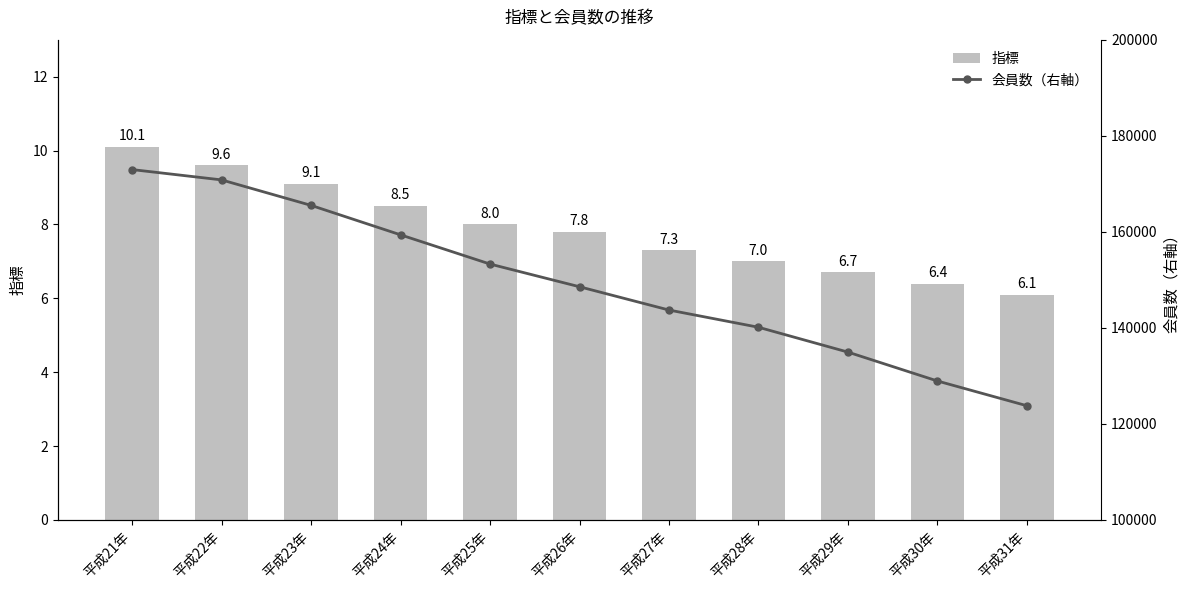

The value of 指標 at 平成31年 is 6.1. True or false?

True